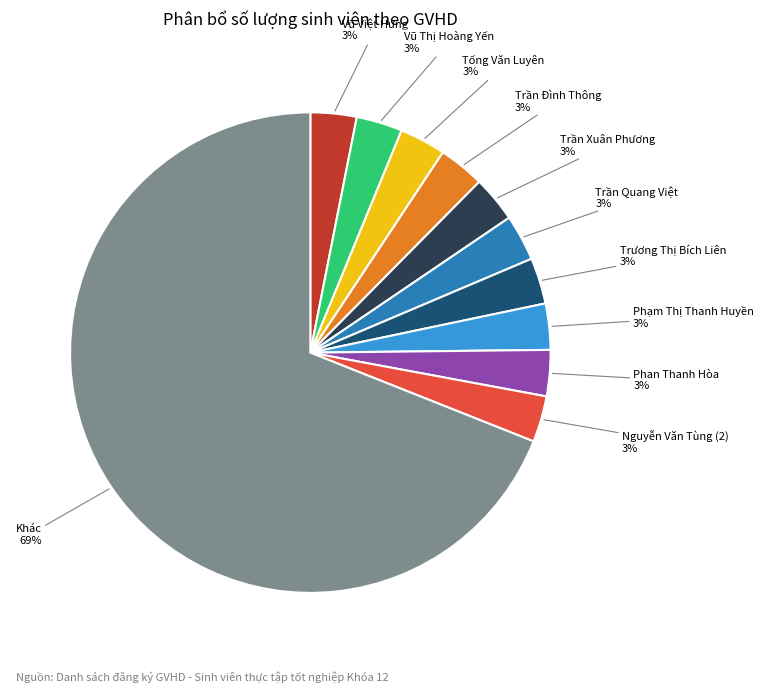

Is there any slice that represents more than half of the pie?

Yes